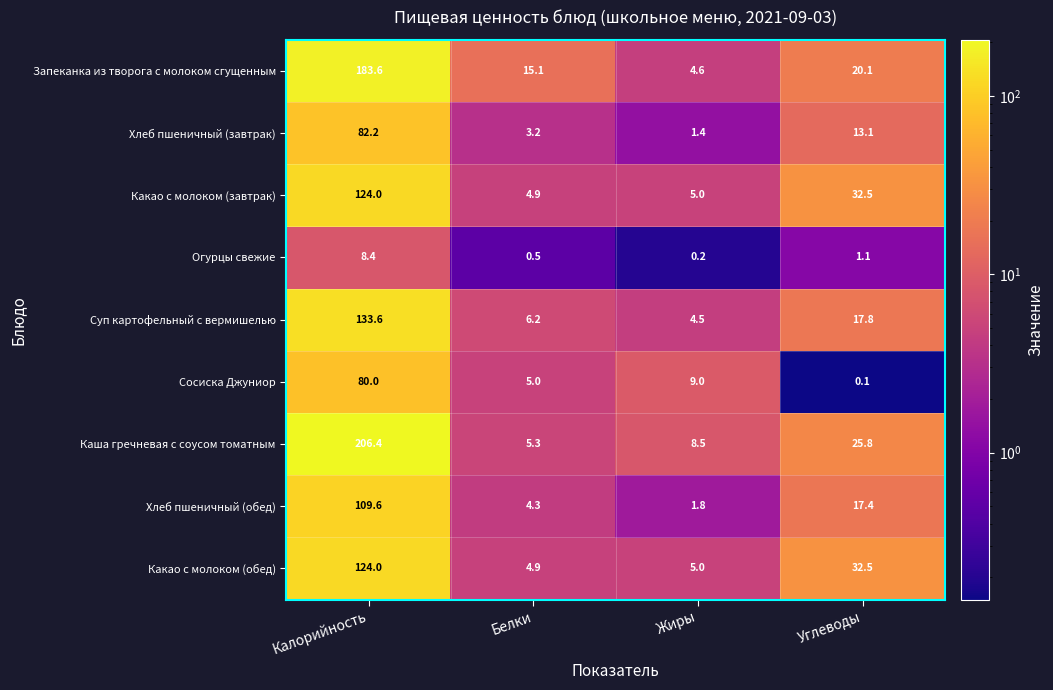

Which category has the lowest value across all series?

Углеводы